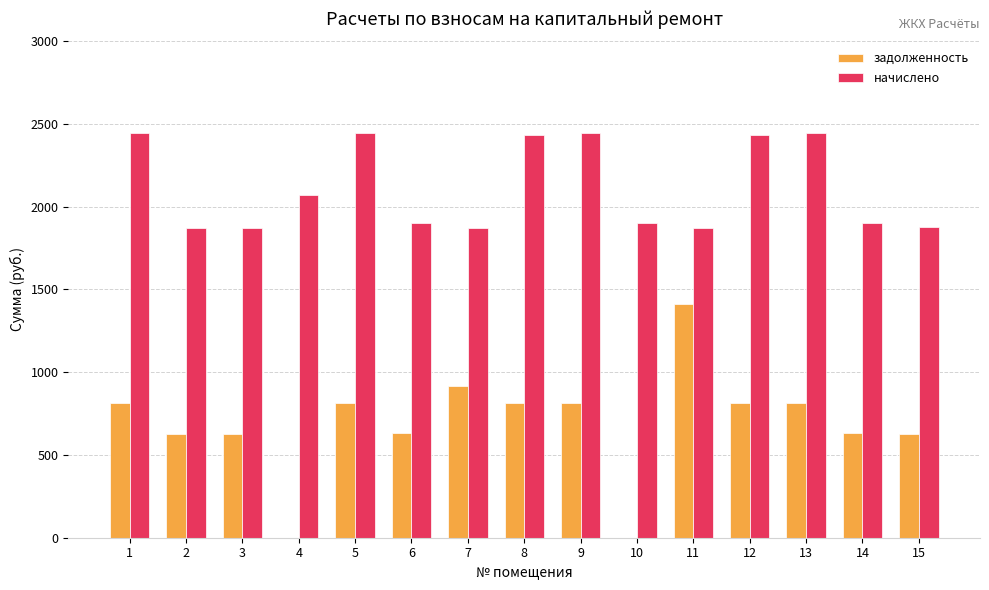

Is the value of начислено at 10 greater than the value of задолженность at 4?

Yes